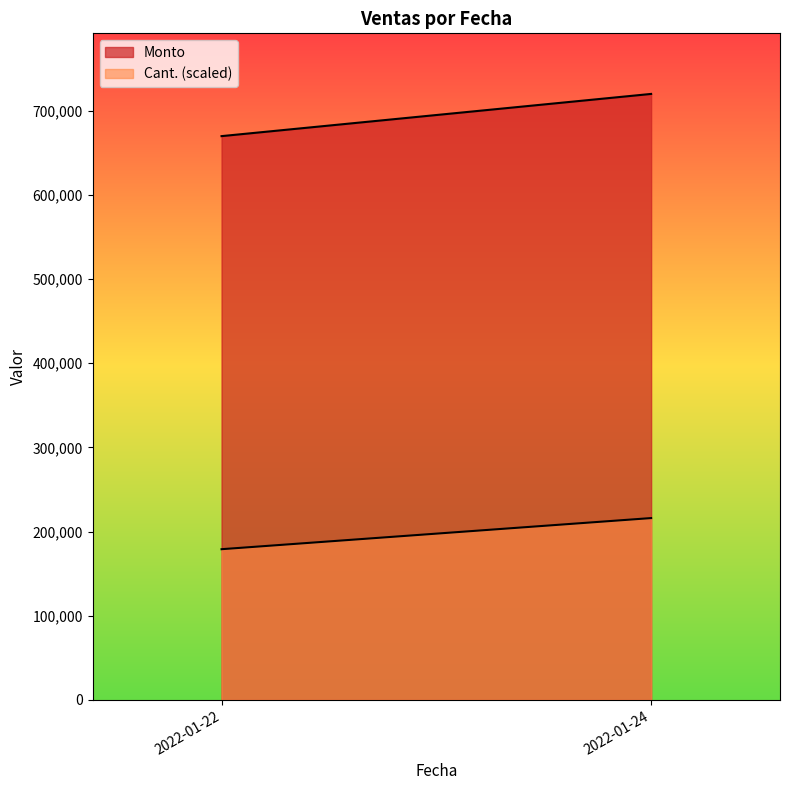

True or false: Cant. and Monto cross at least once.

False